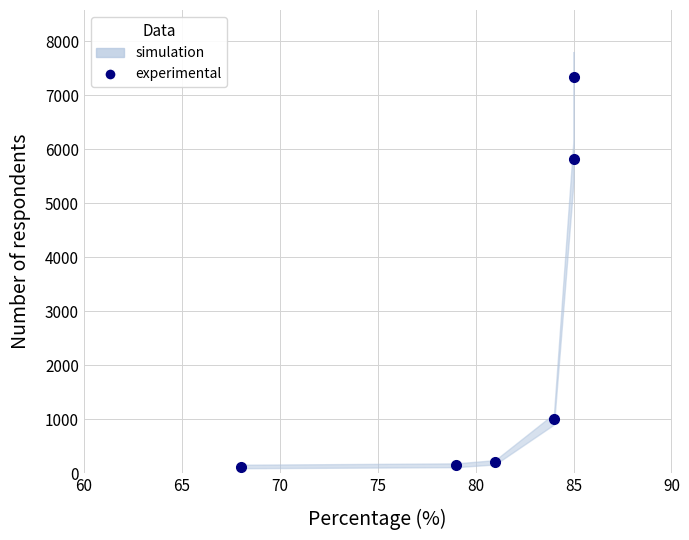

Does the chart display data point markers on the line(s)?

Yes